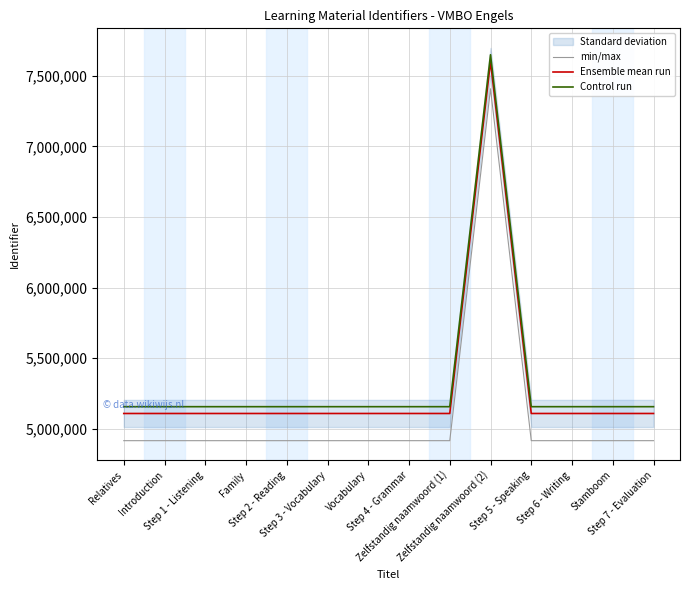

What is the label of the 4th point from the left?

Family